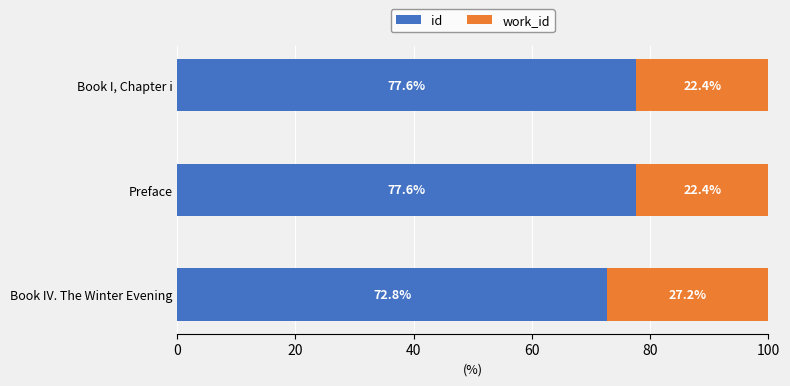

The id series shows 40.9 at Book IV. The Winter Evening. True or false?

False